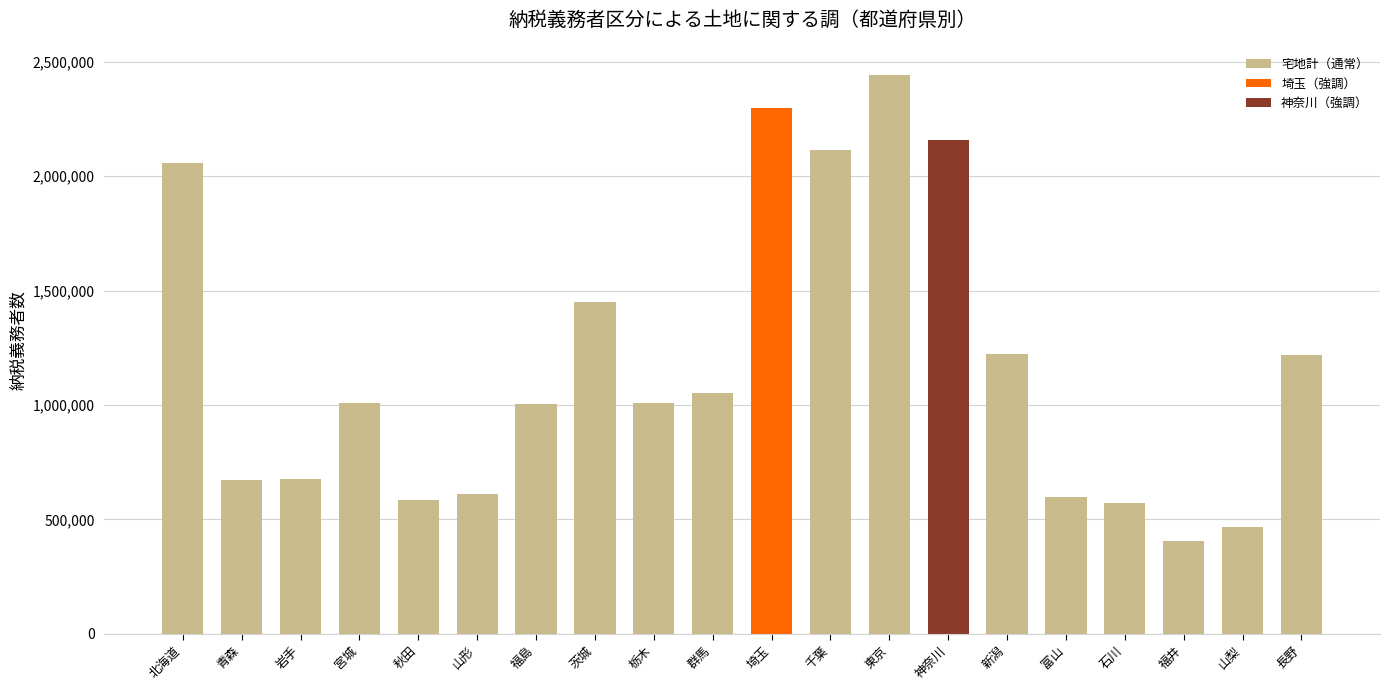

What is the value of the 11th bar from the left?

2297467